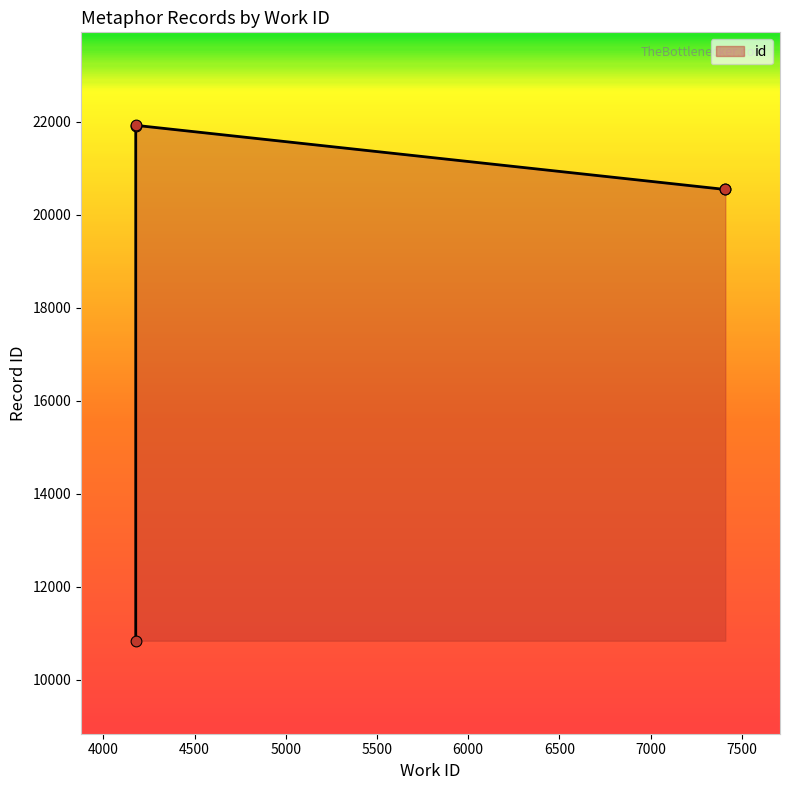

Which has a higher value, 4177 or 7410?

7410